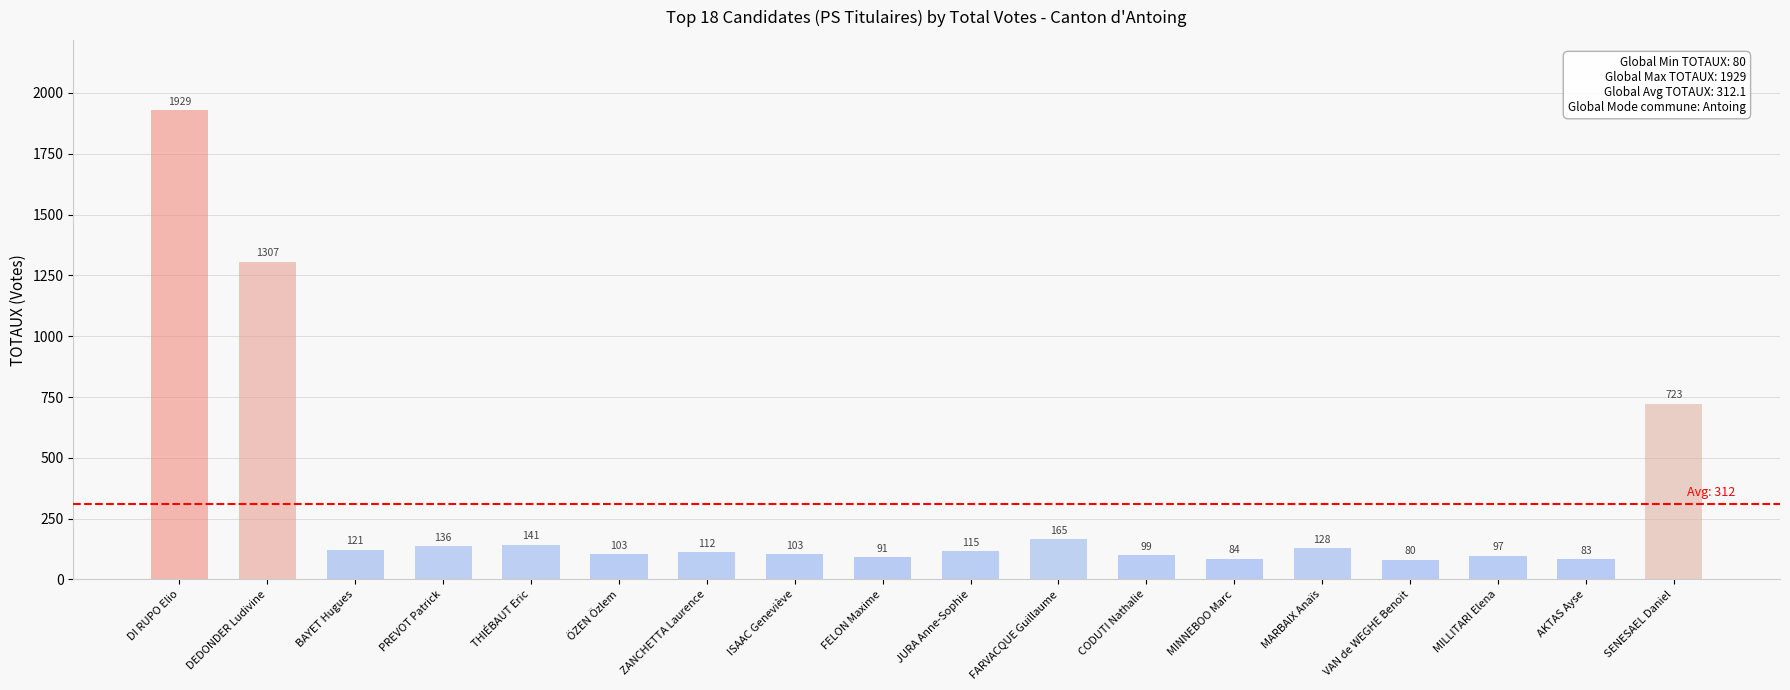

What is the difference between the values at ÖZEN Özlem and VAN de WEGHE Benoit?

23